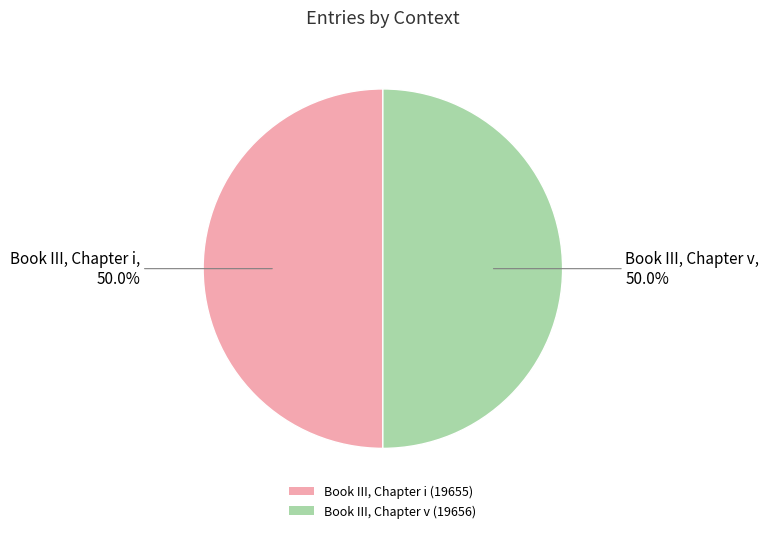

Do Book III, Chapter v and Book III, Chapter i together represent more than half of the pie?

Yes